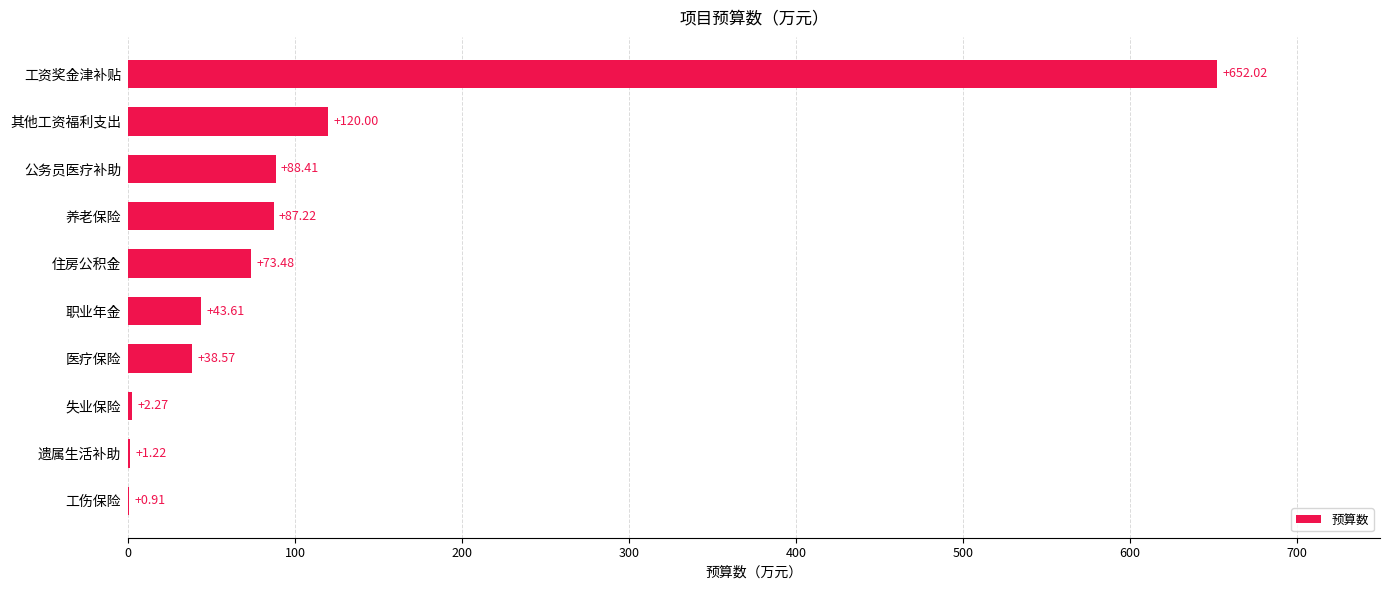

Between 职业年金 and 其他工资福利支出, which is larger?

其他工资福利支出